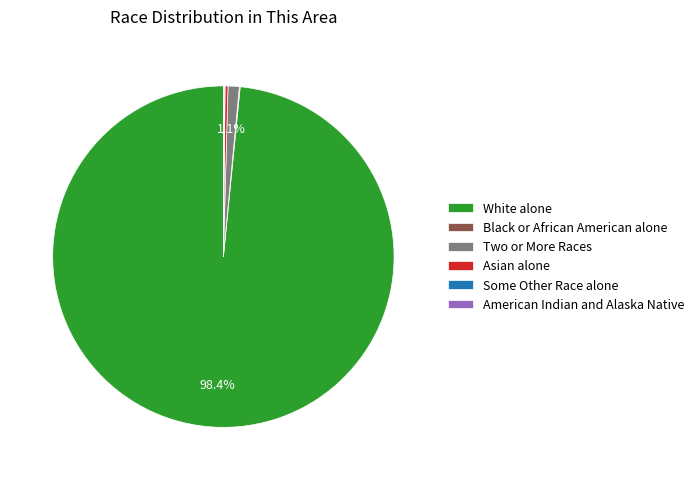

Which slice is the largest?

White alone